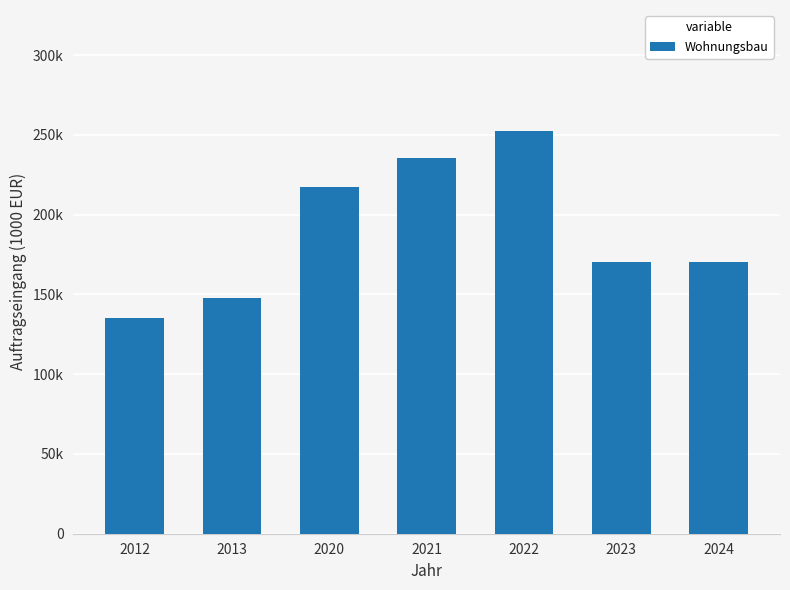

Reading left to right, what are all the values shown in this chart?

135038.4	147986.5	217519.0	235366.0	252485.2	170010.9	170054.0